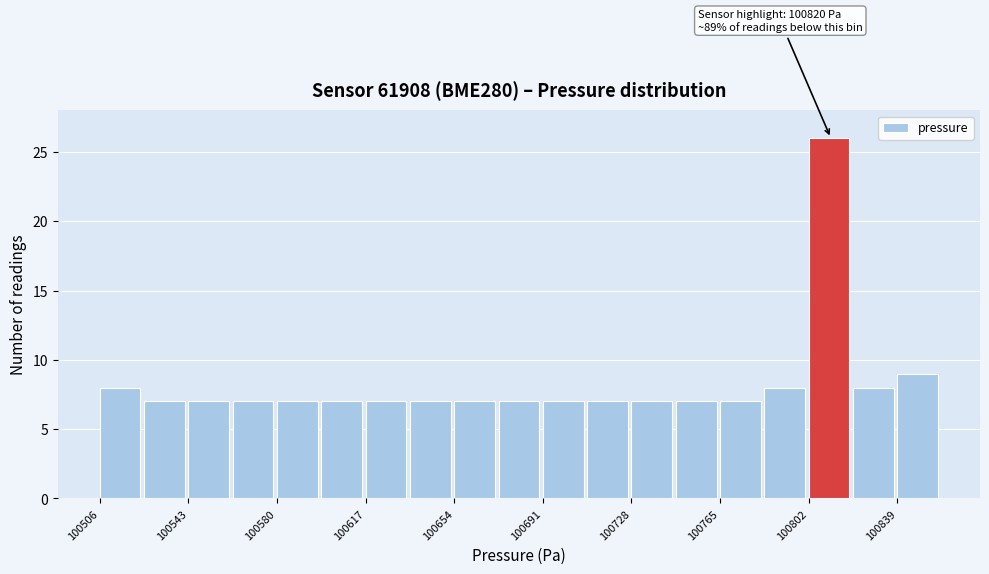

Around what value on the x-axis is the tallest bar? Give the approximate position of its centre, as read against the axis.

100810